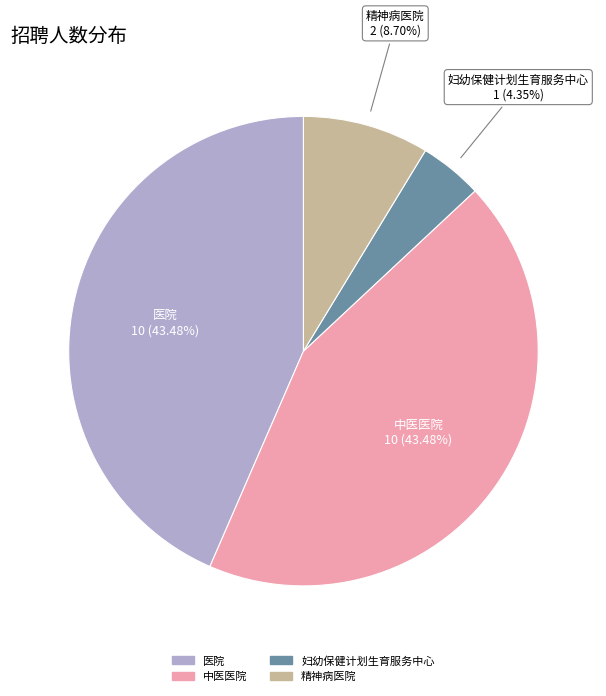

Does any single category account for the majority?

No